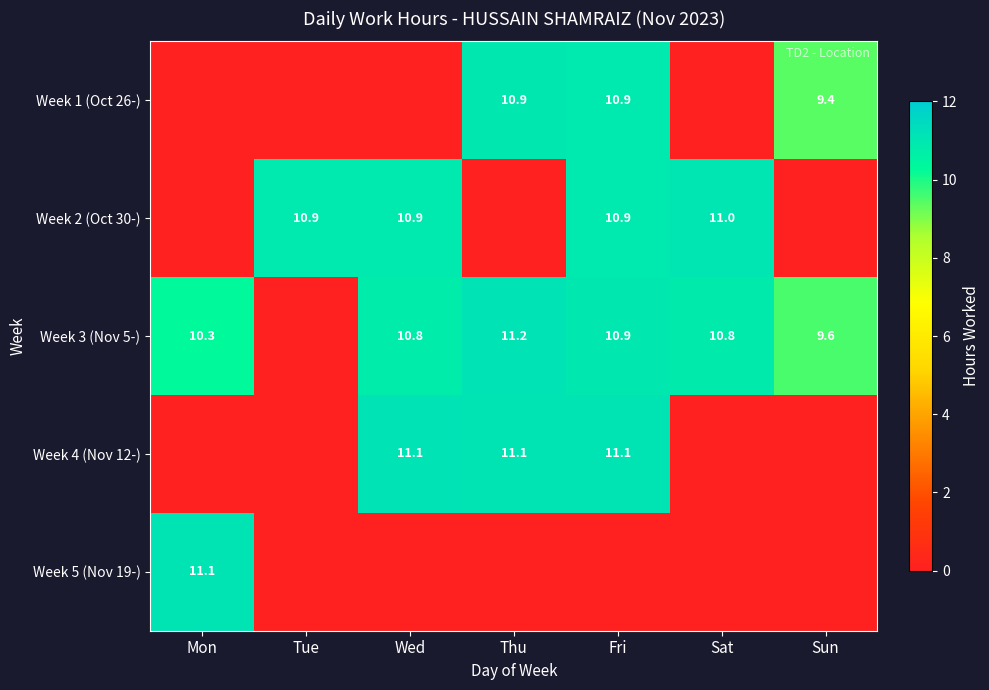

True or false: Week 1 (Oct 26-) has a value of 2.7 at Sun.

False